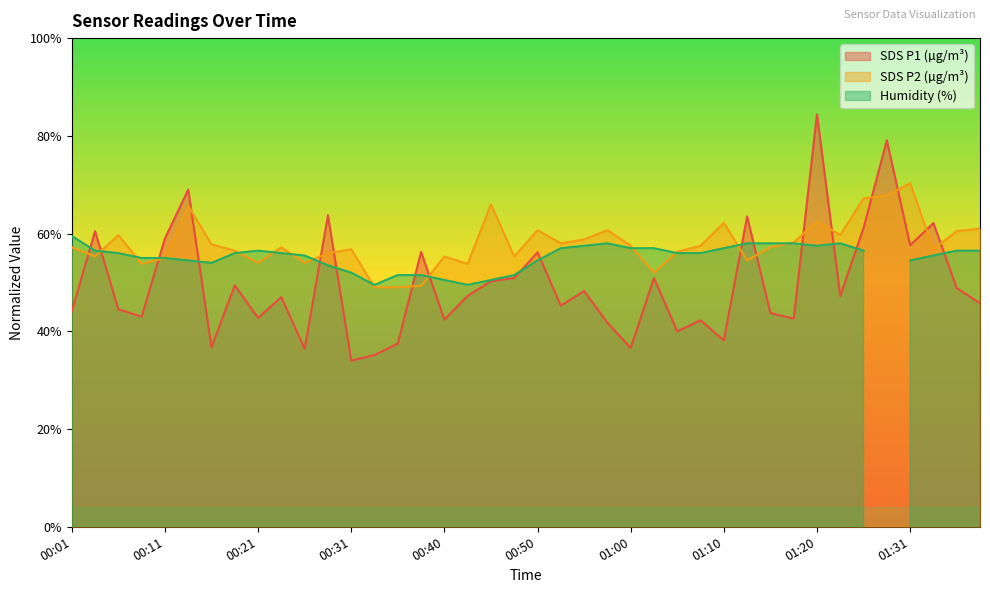

The SDS_P1 series shows 108.0 at 01:28. True or false?

False